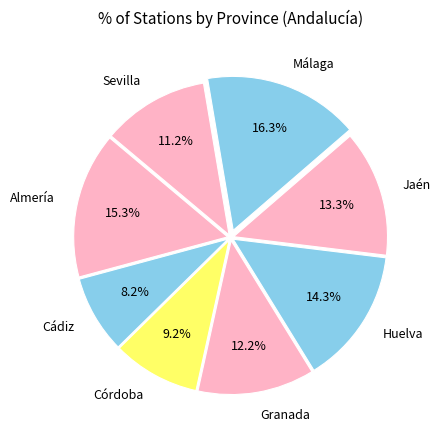

To the nearest percent, what is the average slice percentage?

12%